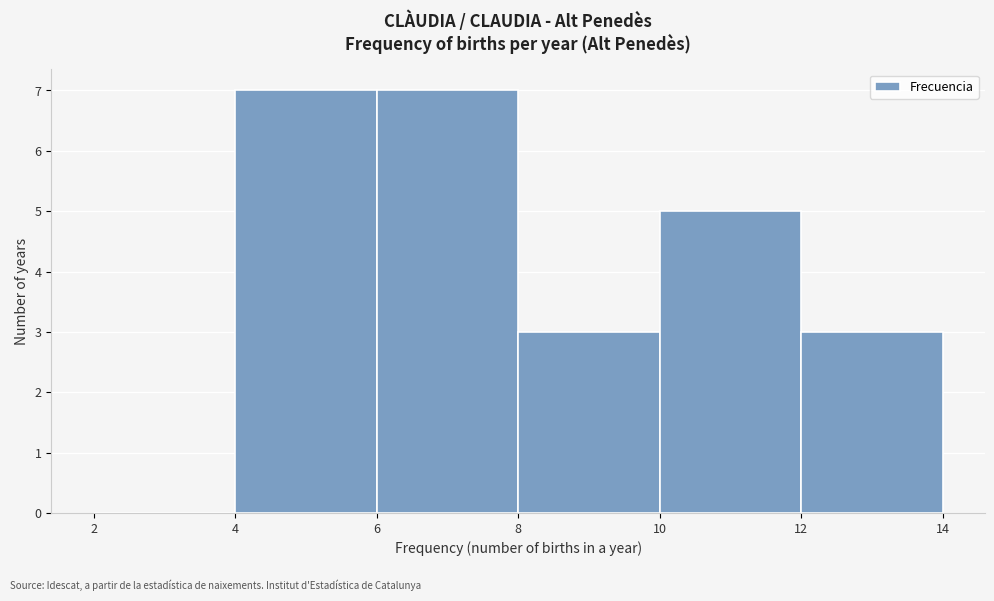

What is the height of the bar covering 8 to 10 on the x-axis? The values are not printed on the chart, so give them approximately, as read against the axis.

3